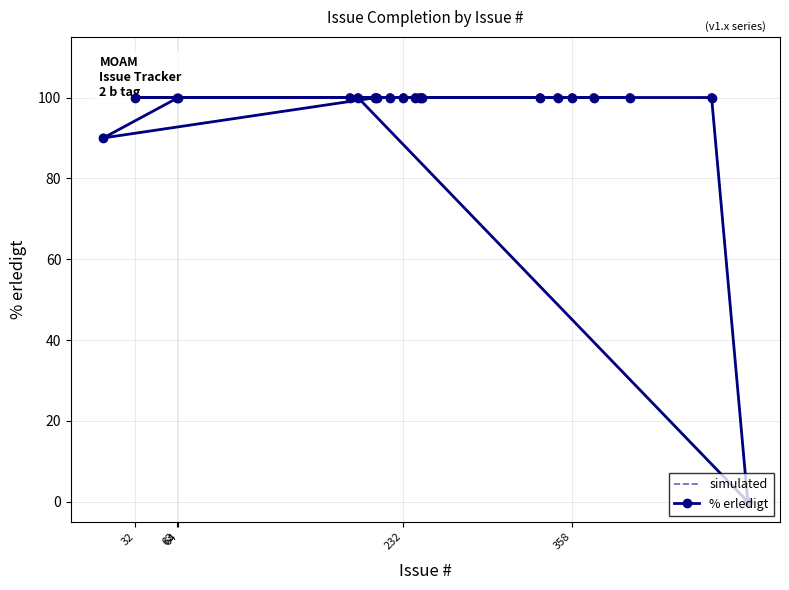

What is the total value across all series at 232?

200